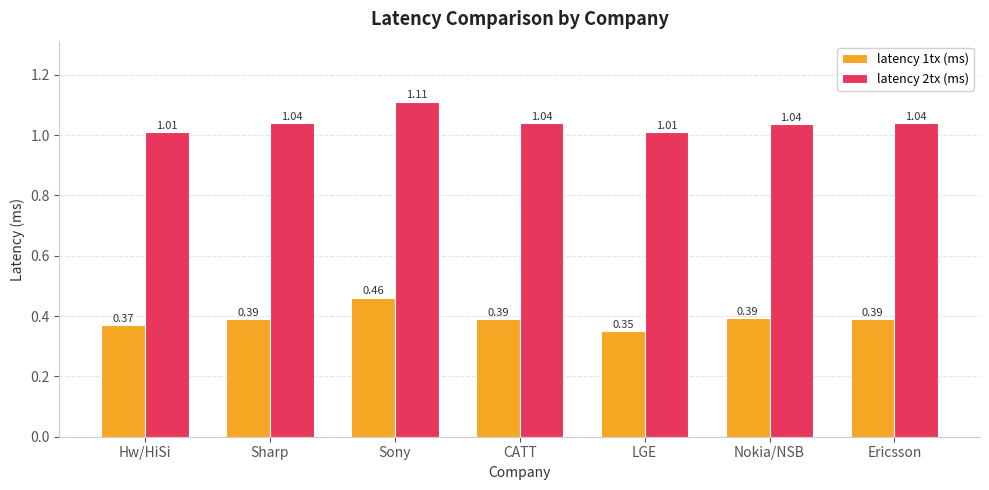

What is the spread (max minus min) of values at LGE?

0.7